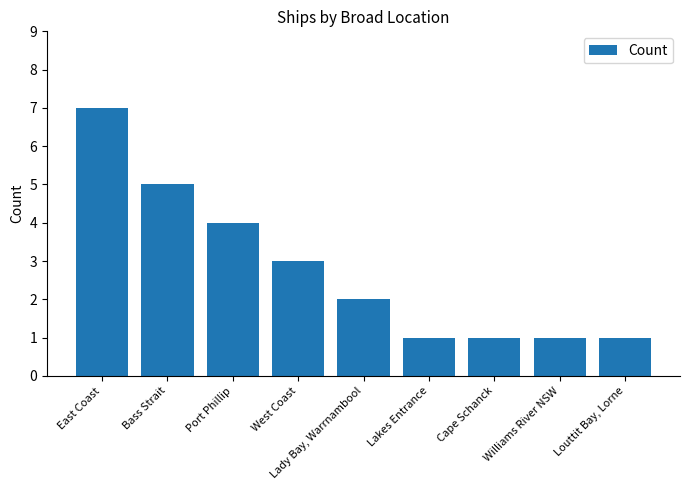

What is the sum of the values at Bass Strait and Williams River NSW?

6